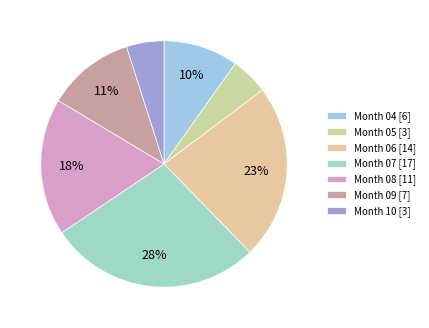

To the nearest percent, what is the average slice percentage?

14%